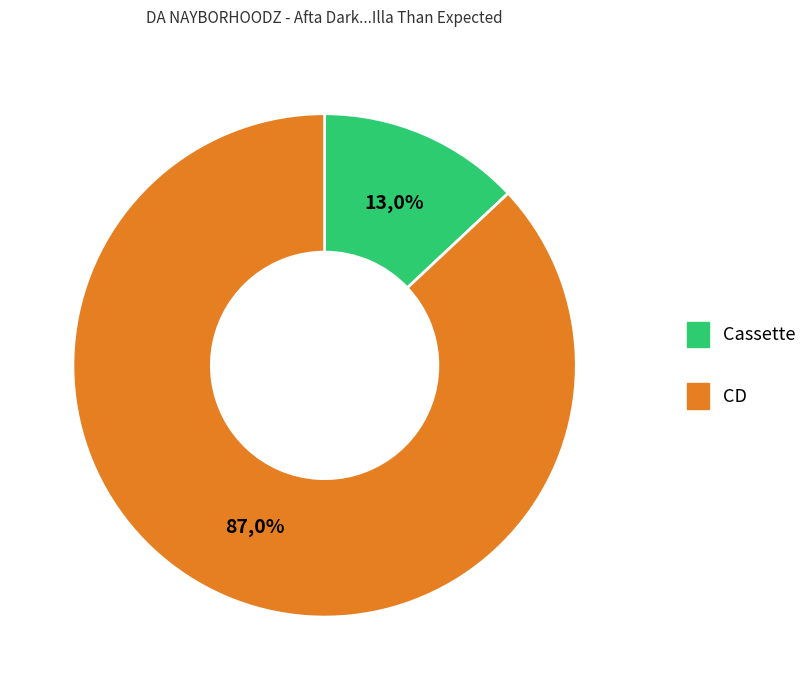

True or false: CD accounts for 87% of the total.

True